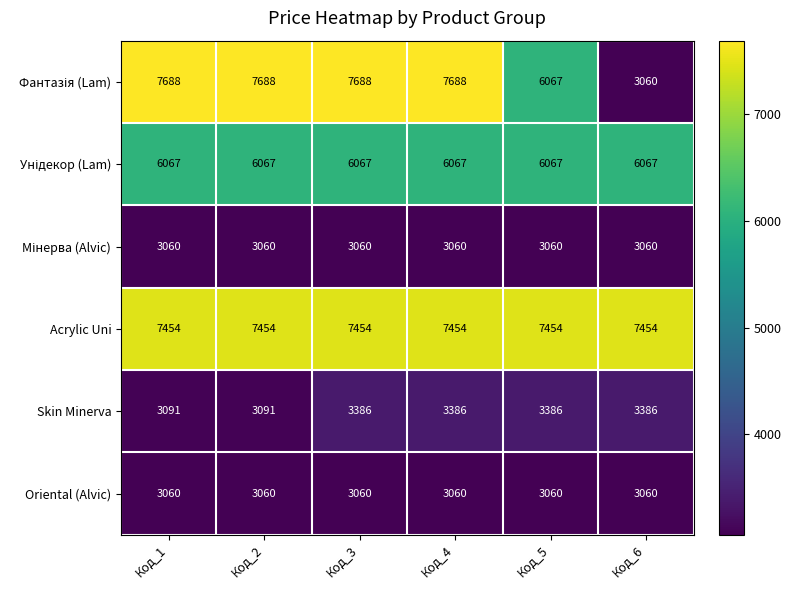

What is the maximum value for Acrylic Uni?

7454